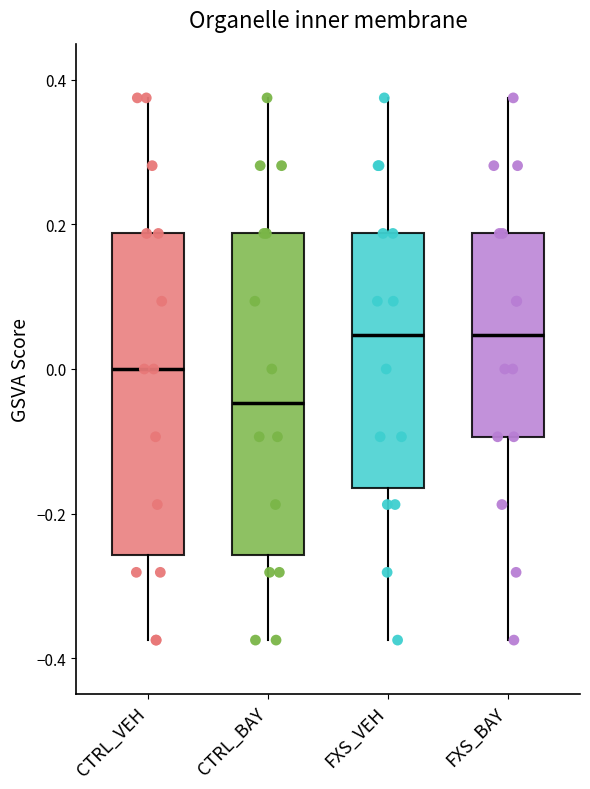

Where does the lower whisker of the box for FXS_VEH end on the y-axis? The values are not printed on the chart, so give them approximately, as read against the axis.

-0.38